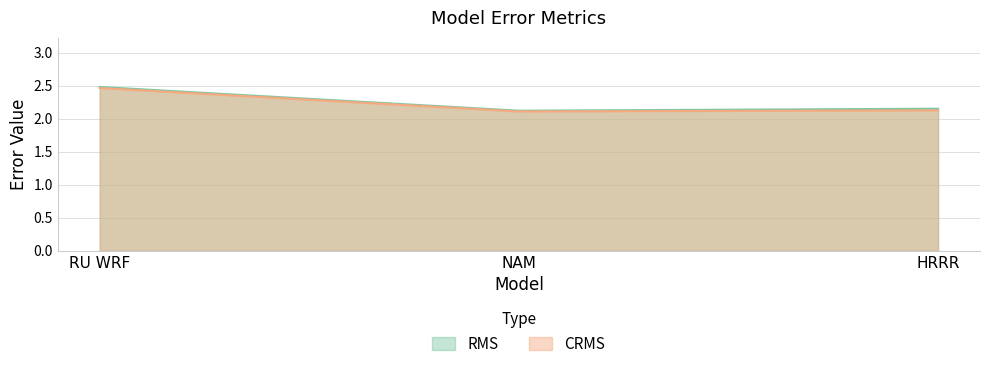

Reading left to right, transcribe all the data shown in this chart.

RMS: 2.5	2.1	2.2
CRMS: 2.5	2.1	2.1